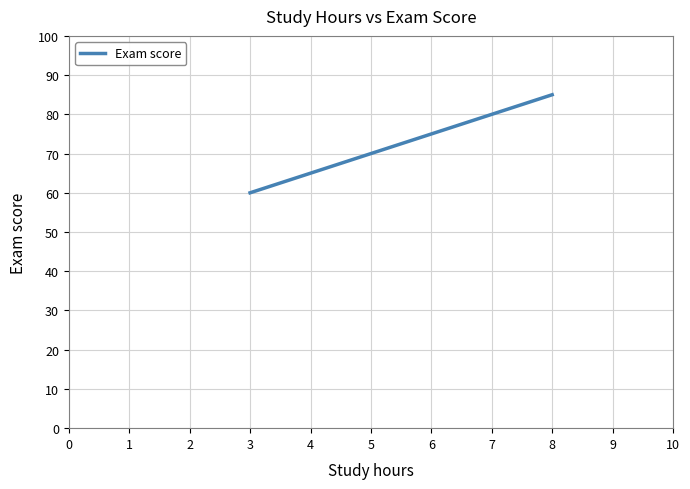

What is the sum of all values?

435